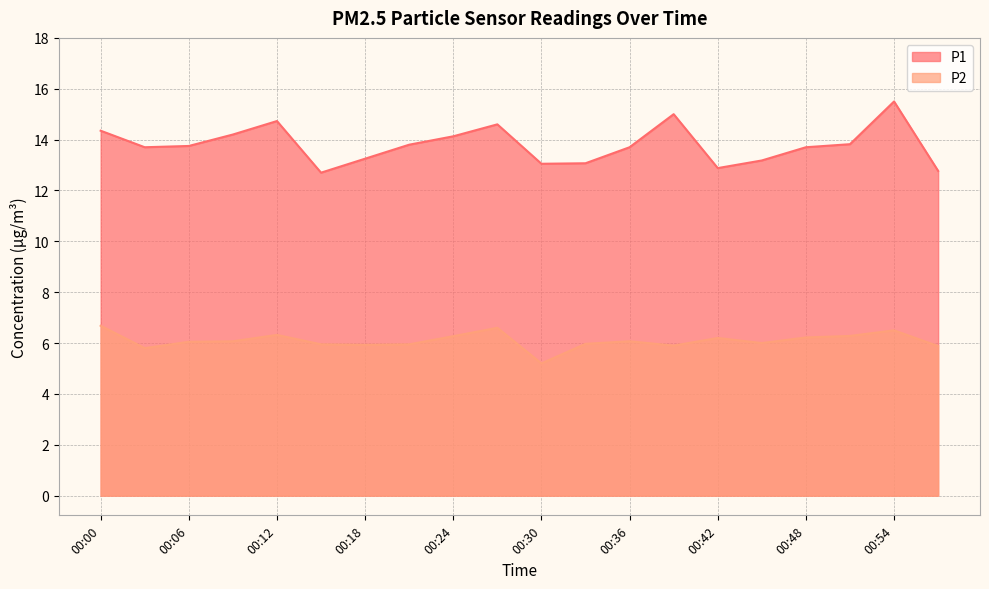

True or false: P1 and P2 cross at least once.

False